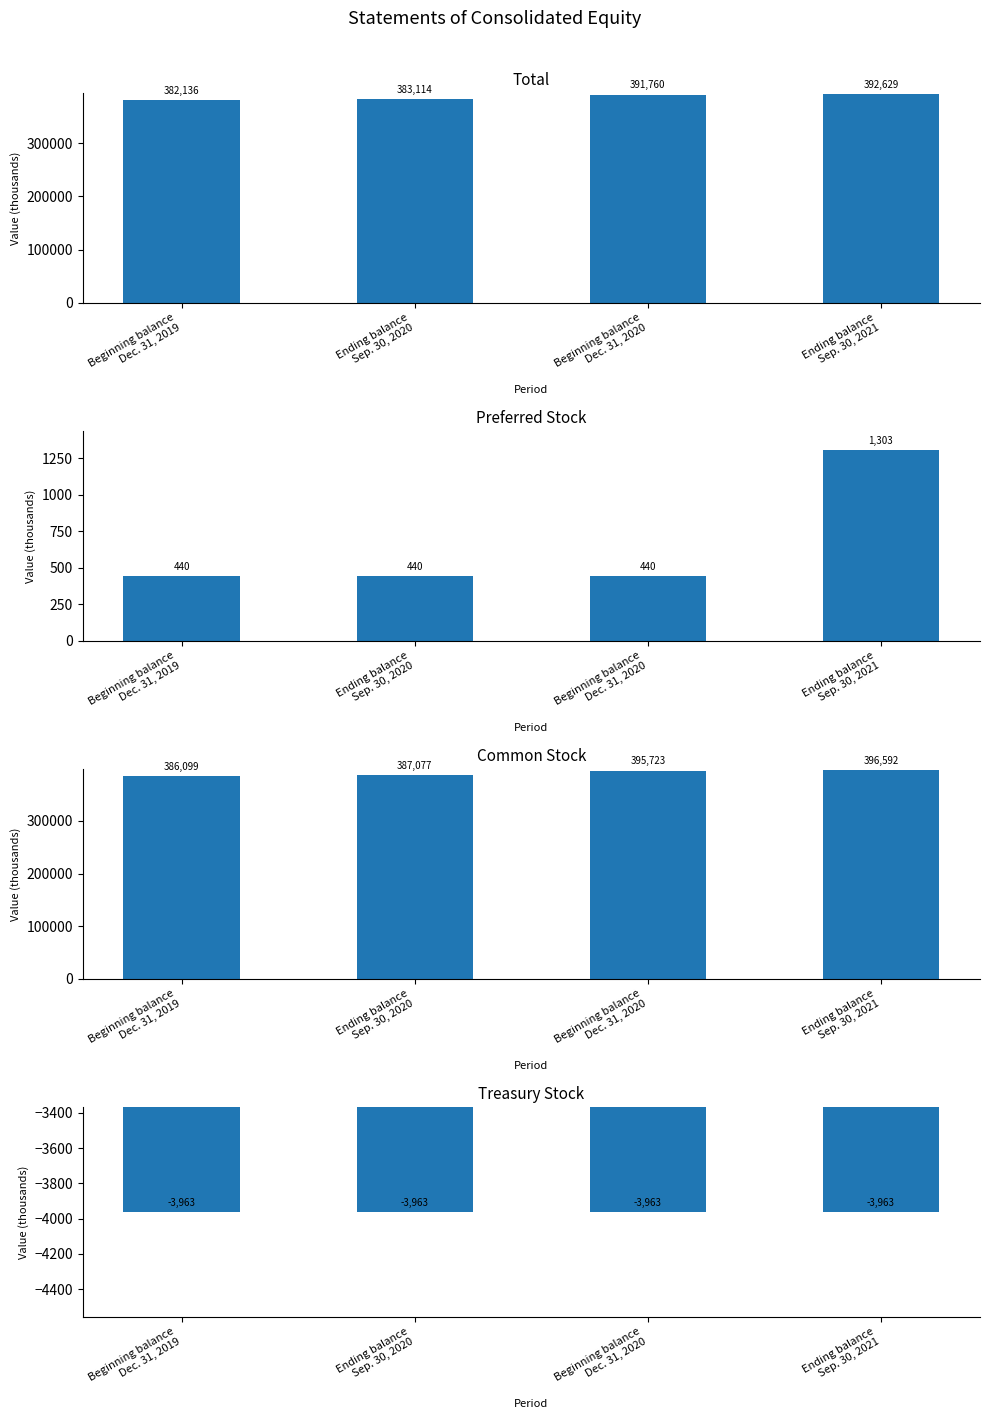

What is the label of the 3rd bar from the left?

Beginning balance
Dec. 31, 2020